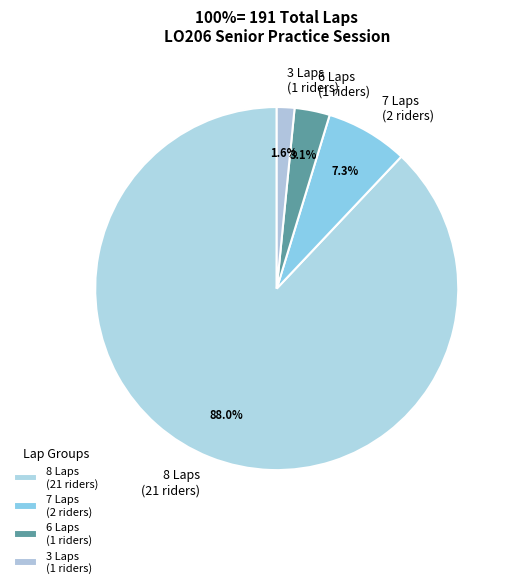

Approximately how many times larger is the value at 3 Laps (1 riders) compared to 6 Laps (1 riders)?

0.5